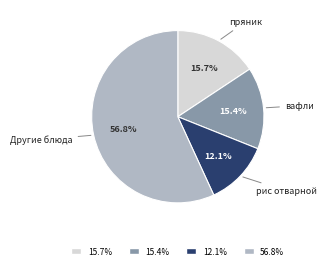

Does any single category account for the majority?

Yes